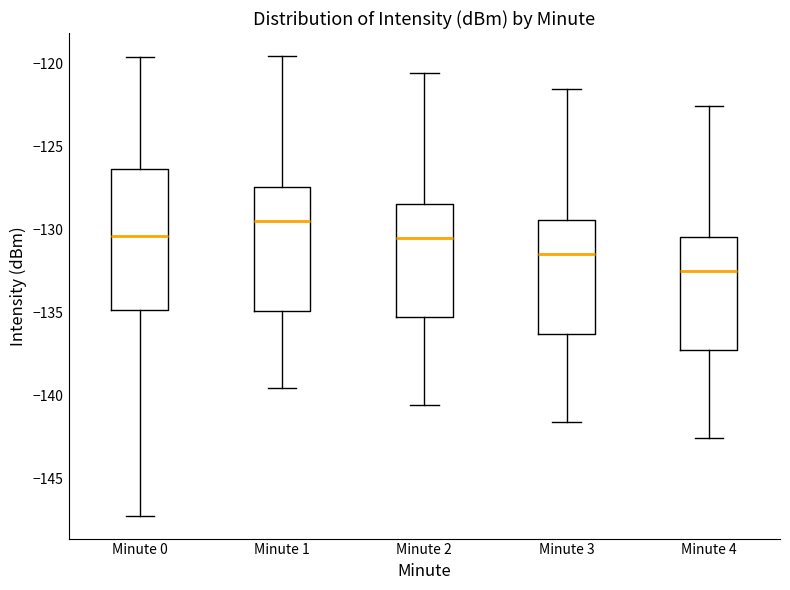

Comparing the boxes themselves (not the whiskers), which one is the tallest?

Minute 0